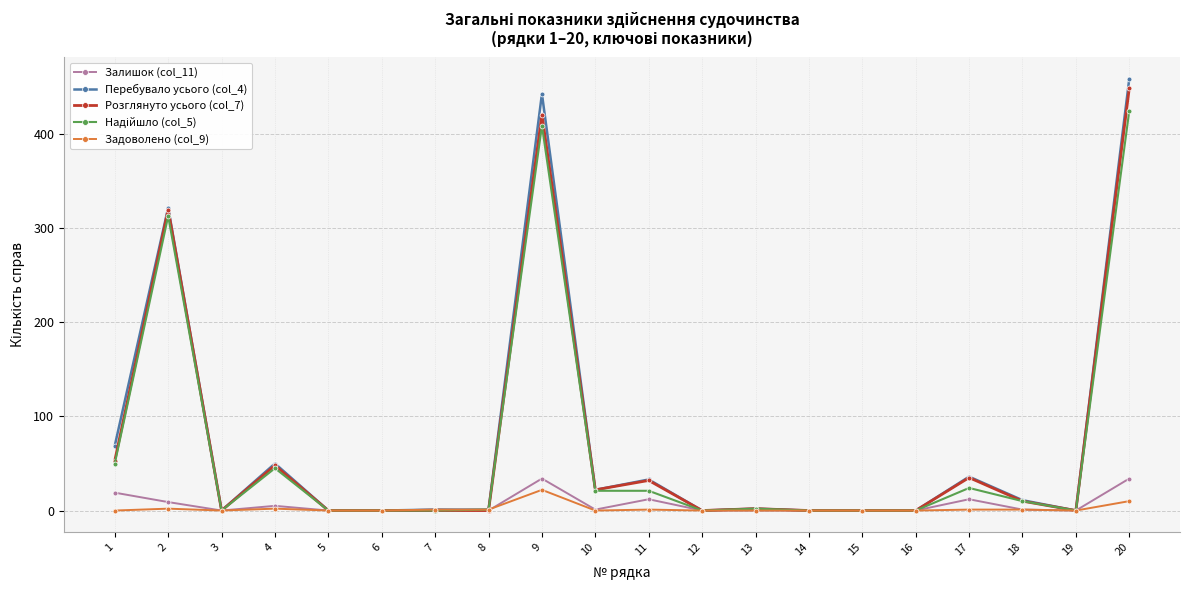

Which series has the largest range (max minus min)?

Перебувало усього (col_4)